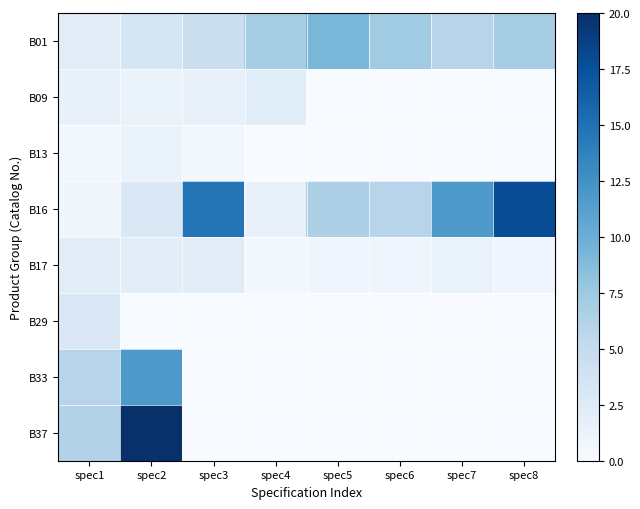

Reading right to left, transcribe all the data shown in this chart.

B01: spec8=7.0	spec7=5.9	spec6=7.3	spec5=9.2	spec4=7.0	spec3=4.4	spec2=3.3	spec1=2.2
B09: spec8=0.0	spec7=0.0	spec6=0.0	spec5=0.0	spec4=2.1	spec3=1.6	spec2=1.3	spec1=1.4
B13: spec8=0.0	spec7=0.0	spec6=0.0	spec5=0.0	spec4=0.0	spec3=0.6	spec2=1.3	spec1=0.6
B16: spec8=17.8	spec7=11.9	spec6=5.9	spec5=6.6	spec4=1.4	spec3=14.7	spec2=3.0	spec1=0.7
B17: spec8=0.9	spec7=1.4	spec6=0.8	spec5=0.8	spec4=0.6	spec3=2.2	spec2=2.1	spec1=2.1
B29: spec8=0.0	spec7=0.0	spec6=0.0	spec5=0.0	spec4=0.0	spec3=0.0	spec2=0.0	spec1=3.0
B33: spec8=0.0	spec7=0.0	spec6=0.0	spec5=0.0	spec4=0.0	spec3=0.0	spec2=11.9	spec1=5.9
B37: spec8=0.0	spec7=0.0	spec6=0.0	spec5=0.0	spec4=0.0	spec3=0.0	spec2=20.0	spec1=6.2